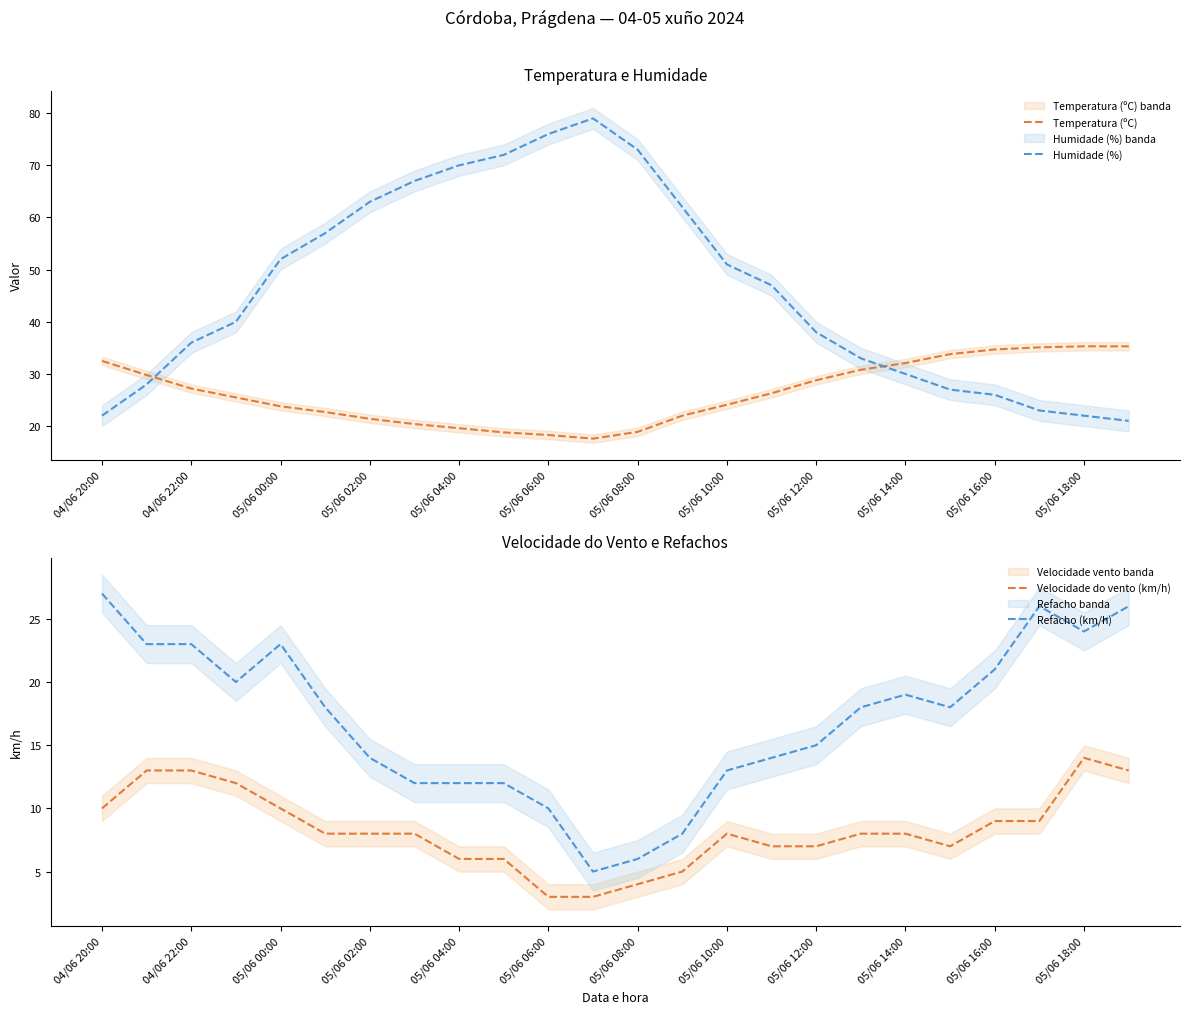

What is the minimum value shown in the chart?

3.0